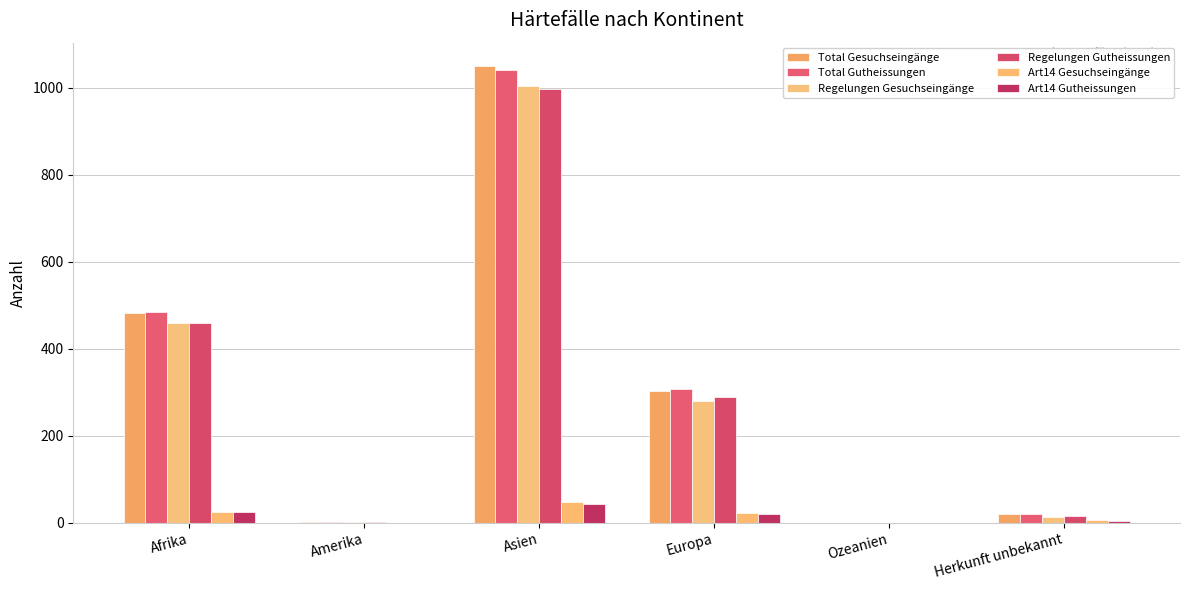

Does the chart contain stacked bars?

No